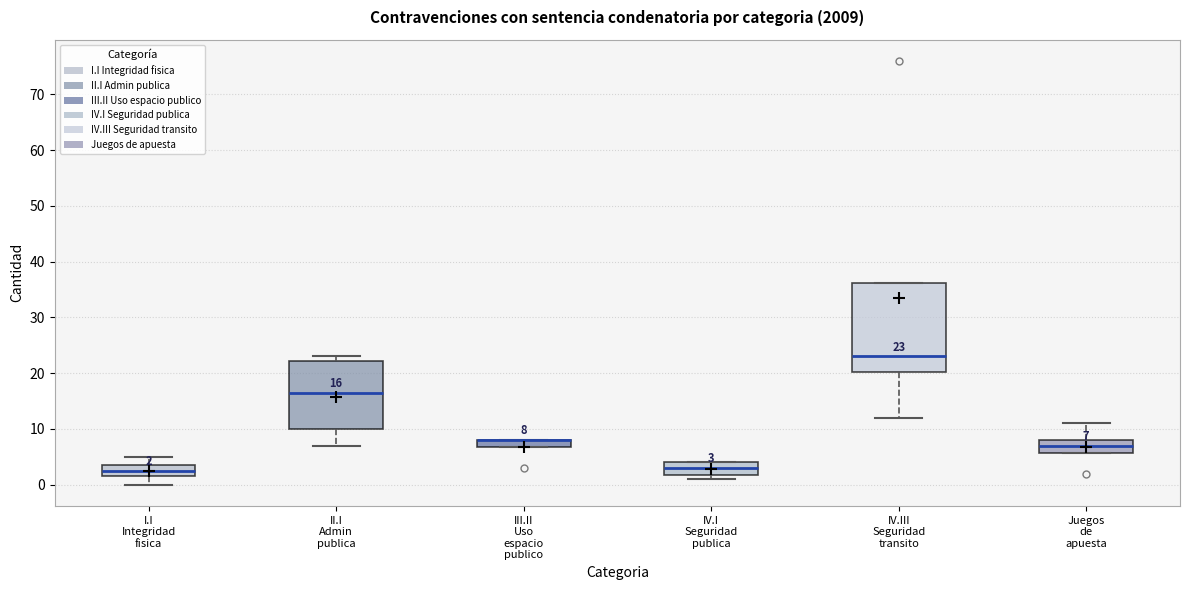

Which box is the tallest, from its lower edge to its upper edge?

IV.III Seguridad transito